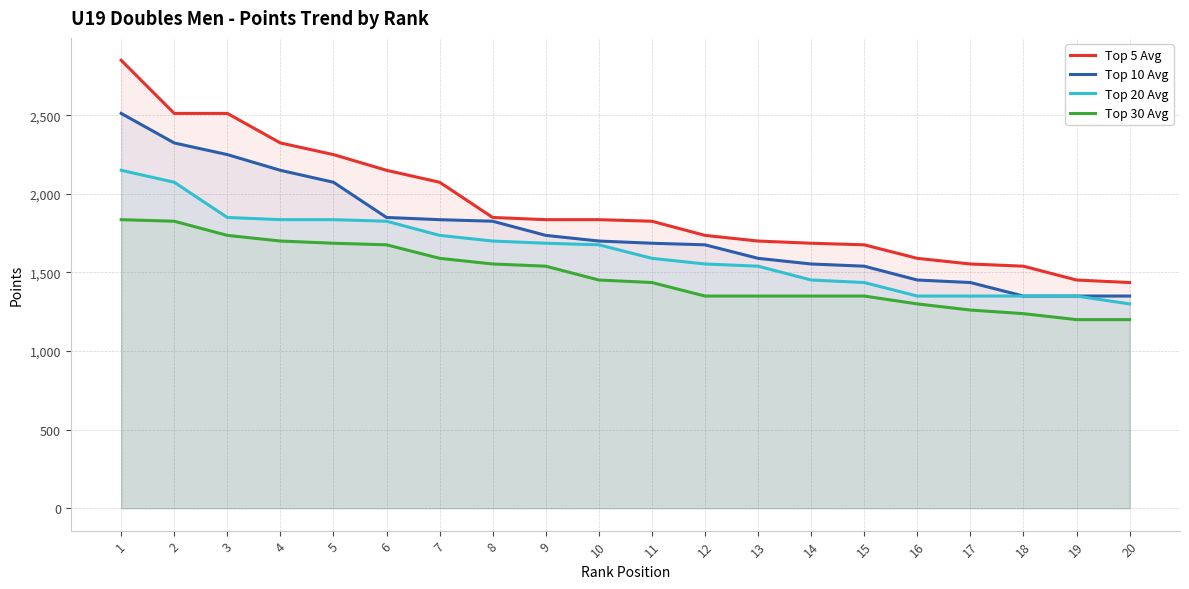

Is the value of Top 30 Avg at 7 greater than the value of Top 5 Avg at 8?

No